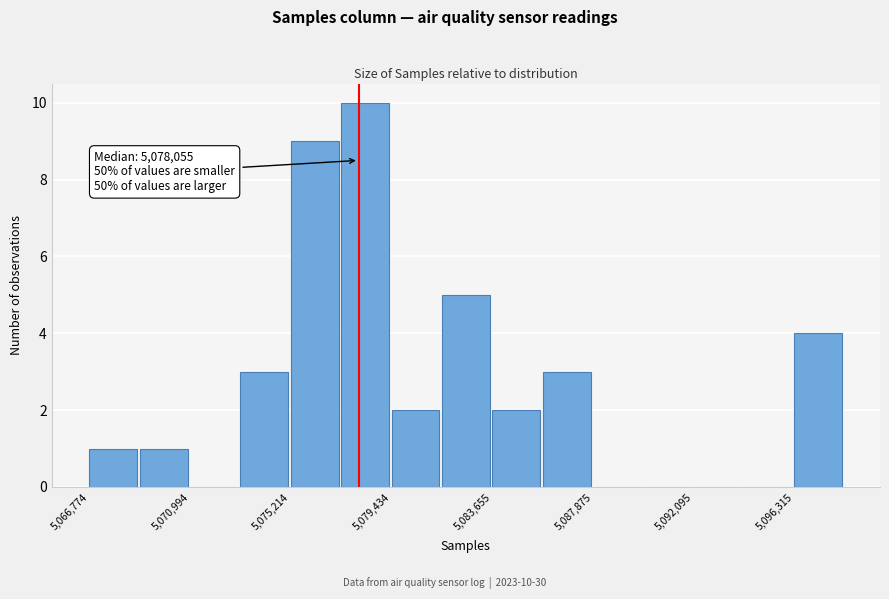

Over which range of the x-axis is the bar tallest?

5077500 to 5079500